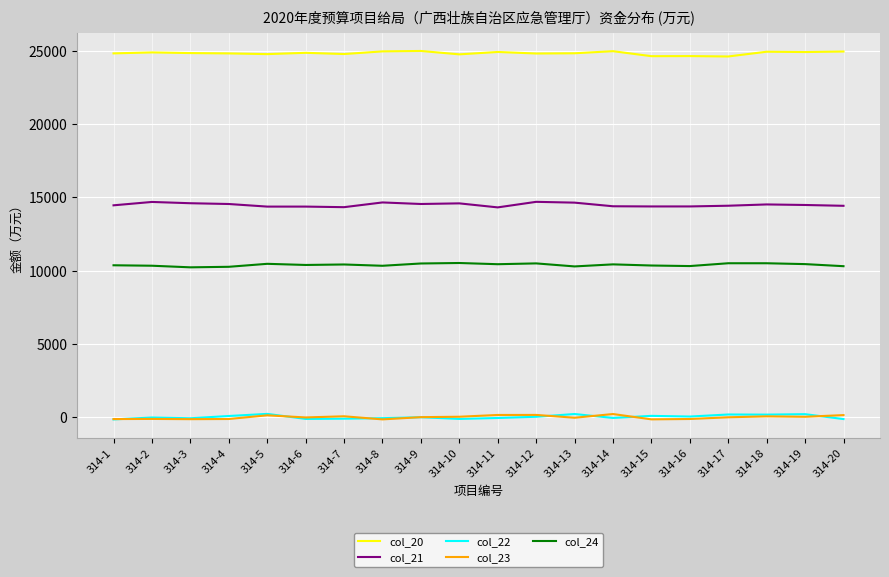

True or false: col_22 and col_20 intersect in this chart.

False